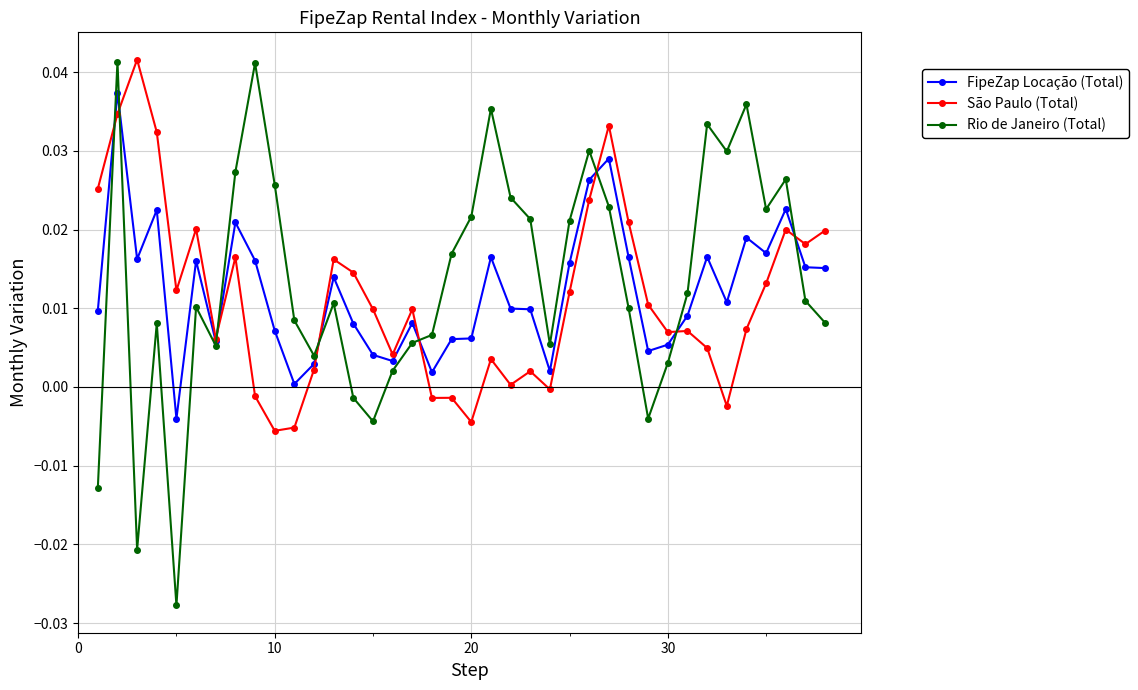

In São Paulo (Total), how many points are lower than both neighbors (excluding endpoints)?

11